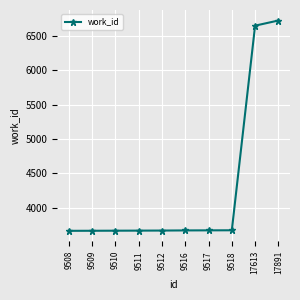

Between 9517 and 17613, which is larger?

17613